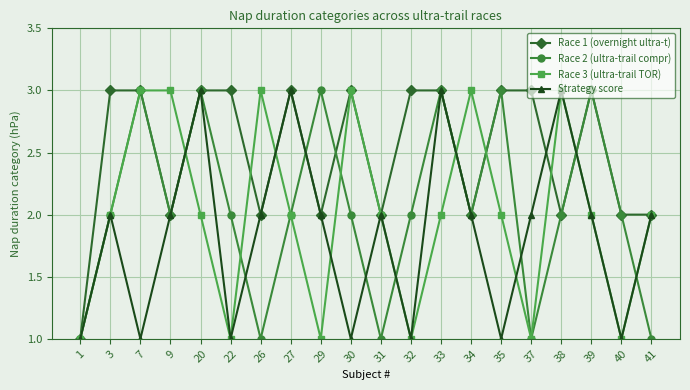

What is the greatest value displayed?

3